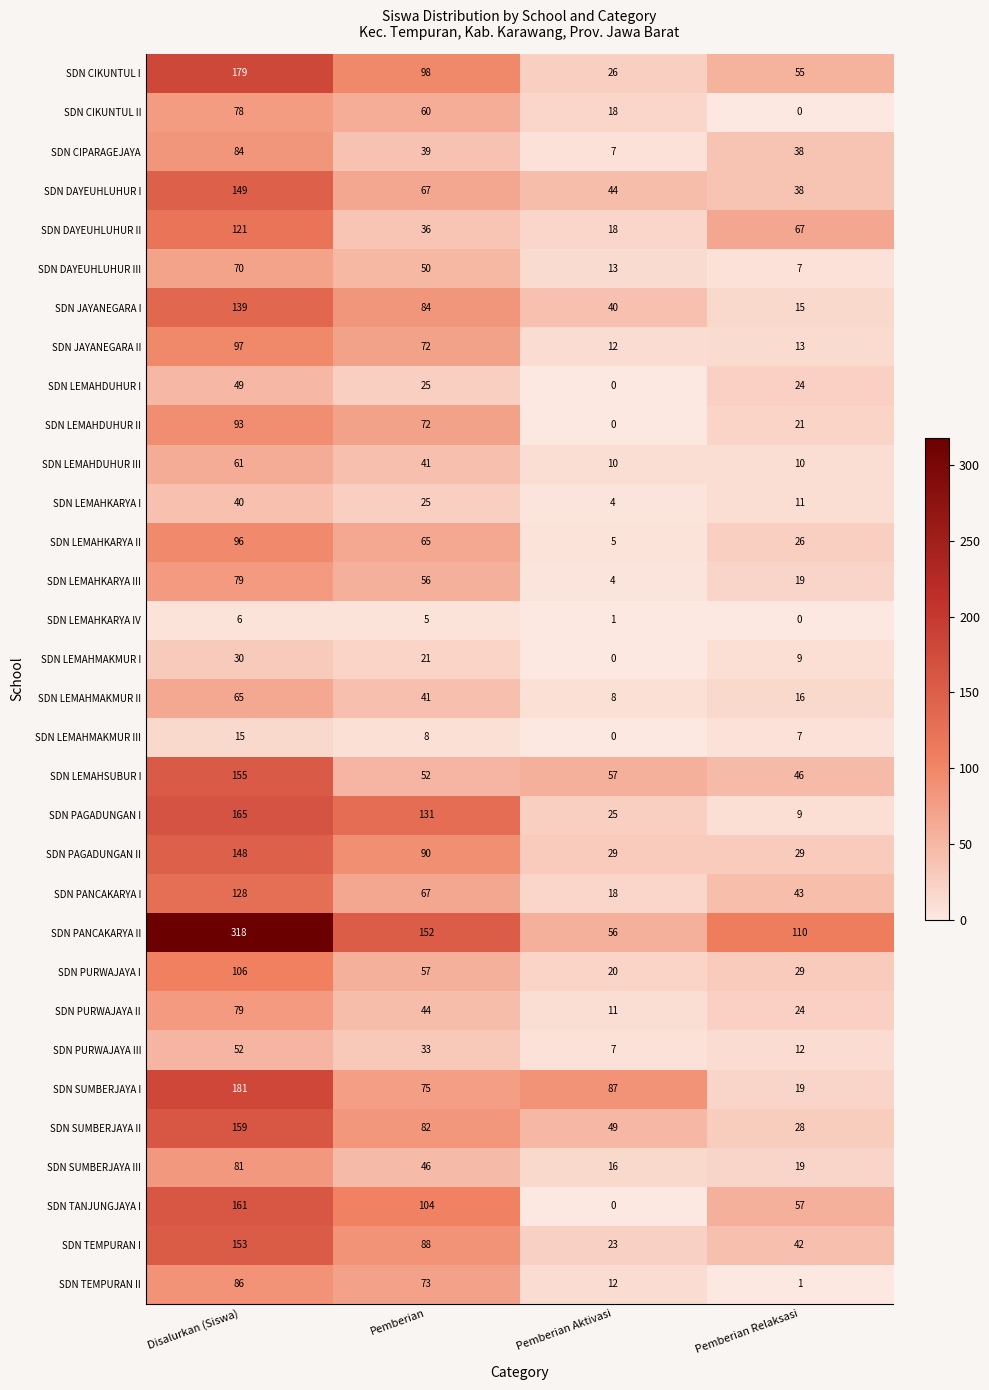

True or false: SDN PAGADUNGAN I has a value of 165 at Disalurkan (Siswa).

True